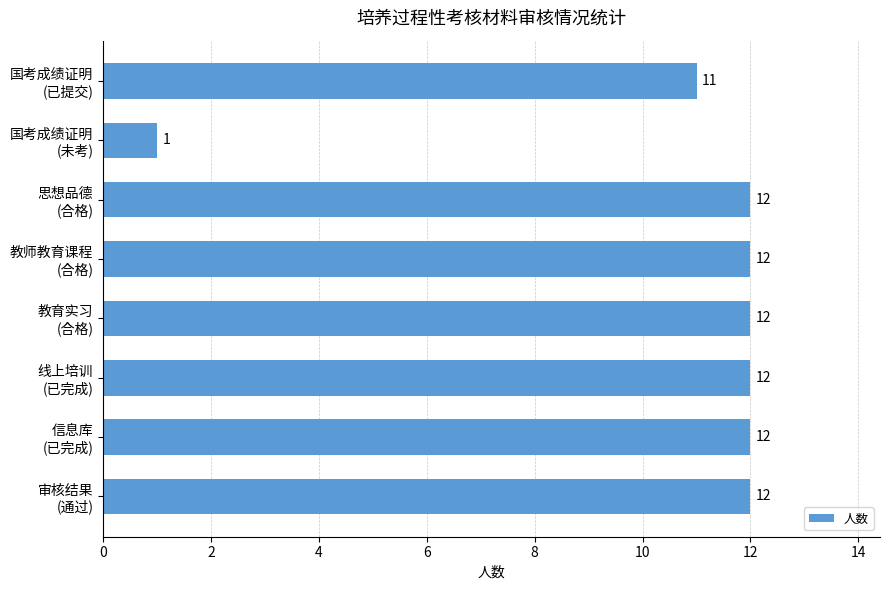

Reading top to bottom, extract all data points from this chart.

11	1	12	12	12	12	12	12